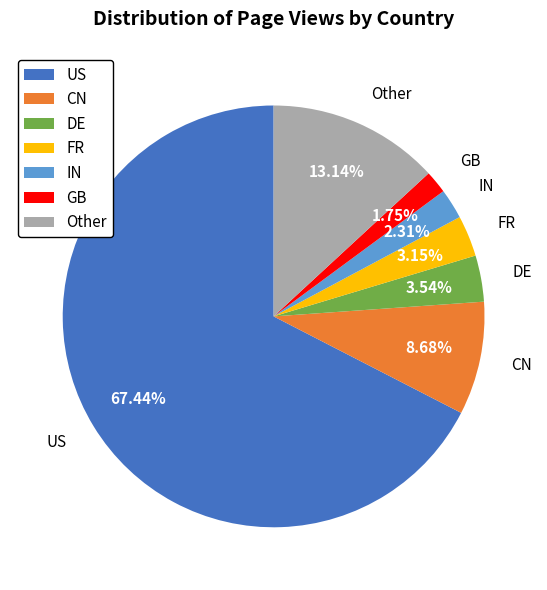

Combined, do DE and US account for over 50%?

Yes